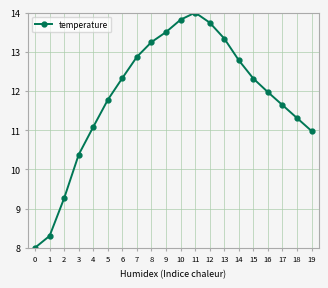

At which category does the data reach its first local peak?

11